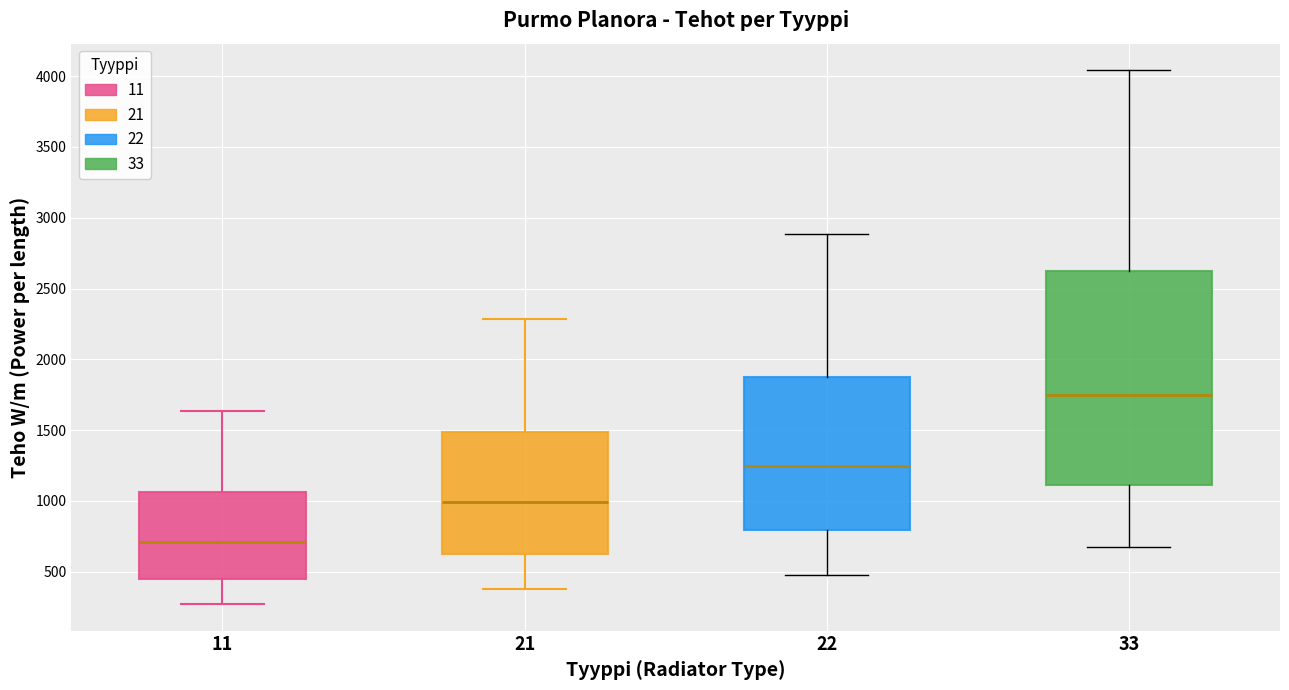

Reading left to right, transcribe this box plot: for each box, give where its median line is, the range the box spans, and where its two whiskers end, as read against the y-axis. The values are not printed on the chart, so give them approximately, as read against the axis.

11: median 700, box 450 to 1050, whiskers 250 to 1650
21: median 1000, box 650 to 1500, whiskers 400 to 2300
22: median 1250, box 800 to 1850, whiskers 500 to 2900
33: median 1750, box 1100 to 2650, whiskers 650 to 4050